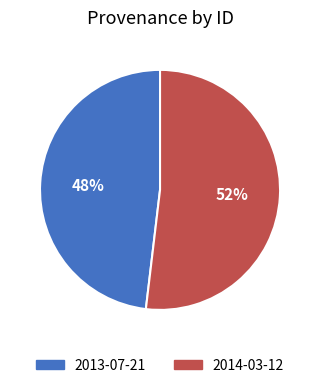

Which slice represents more than half of the pie?

2014-03-12